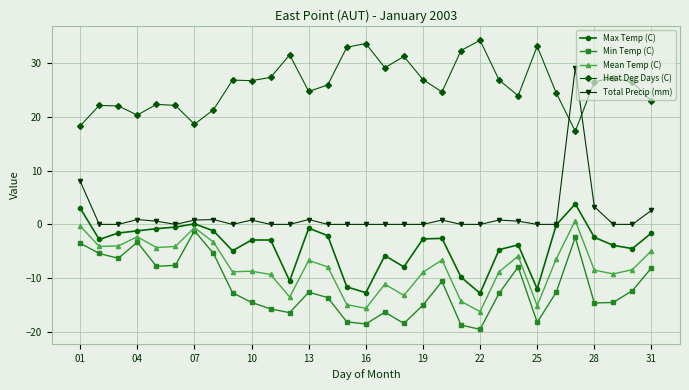

What is the highest value of the Min Temp (C) series?

-1.2